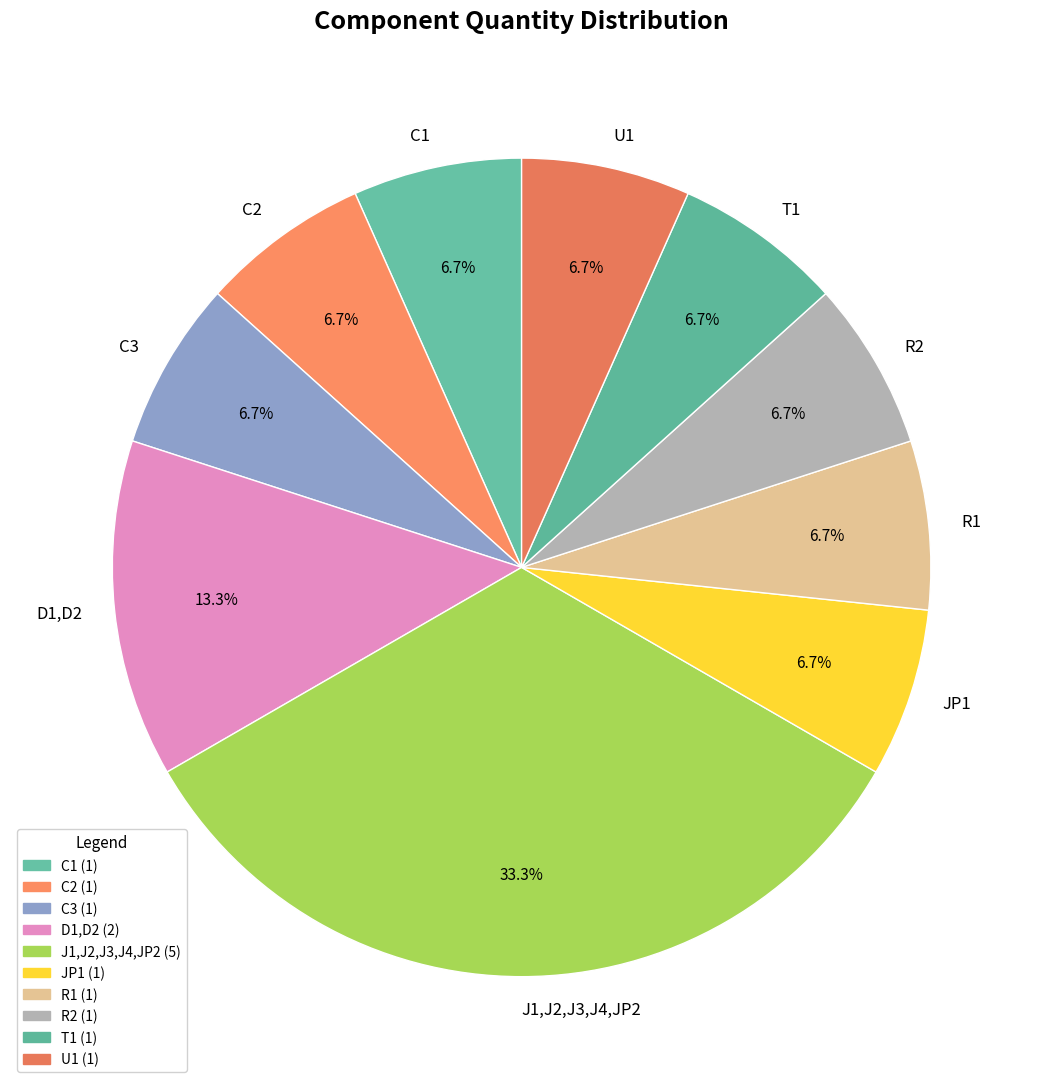

How many segments does this pie chart have?

10